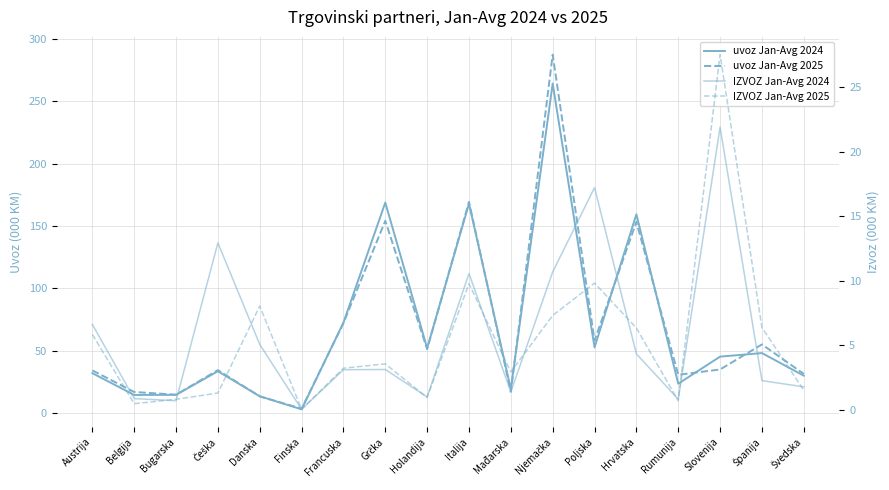

Reading left to right, transcribe all the data shown in this chart.

uvoz Jan-Avg 2024: 32.0	14.5	14.6	33.5	13.5	3.0	72.5	168.9	52.0	168.0	19.2	264.4	52.6	159.5	23.5	45.2	48.1	30.0
uvoz Jan-Avg 2025: 34.2	16.9	14.7	34.4	13.3	3.5	72.2	154.2	51.2	169.5	17.1	287.6	58.1	153.4	30.7	34.9	55.0	31.4
IZVOZ Jan-Avg 2024: 6.6	0.9	0.7	12.9	5.1	0.0	3.1	3.1	1.0	10.6	1.4	10.7	17.2	4.3	0.8	21.9	2.2	1.8
IZVOZ Jan-Avg 2025: 5.8	0.5	0.8	1.3	8.0	0.0	3.2	3.5	0.9	9.8	2.9	7.3	9.8	6.3	0.7	27.5	6.4	1.5